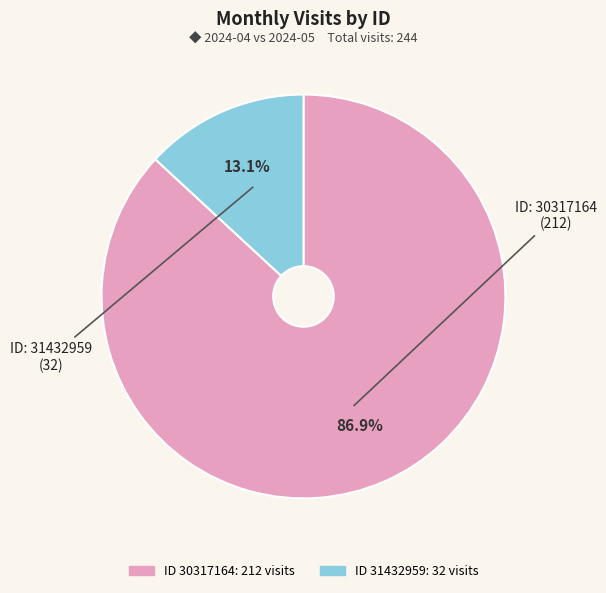

Is there any slice that represents more than half of the pie?

Yes